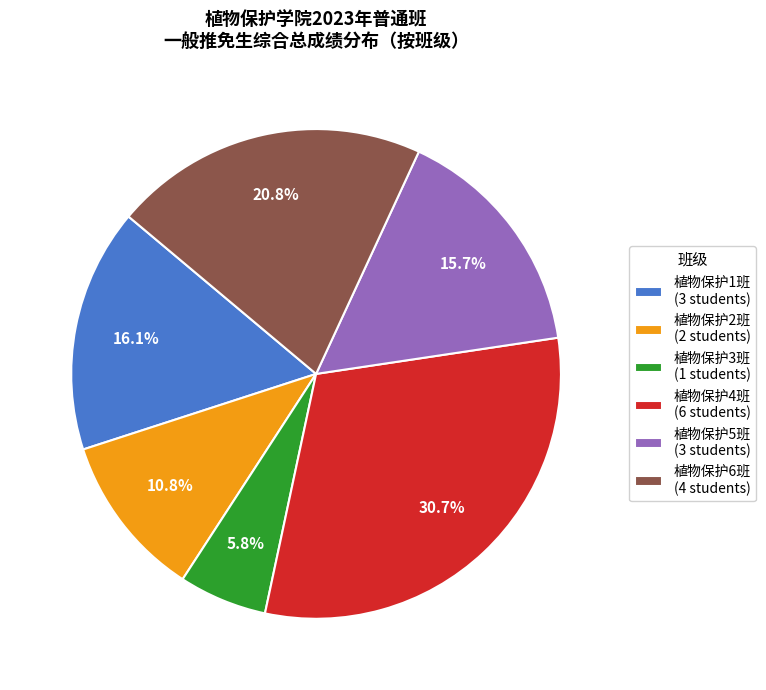

Does 植物保护6班 (4 students) account for over 50% of the chart?

No